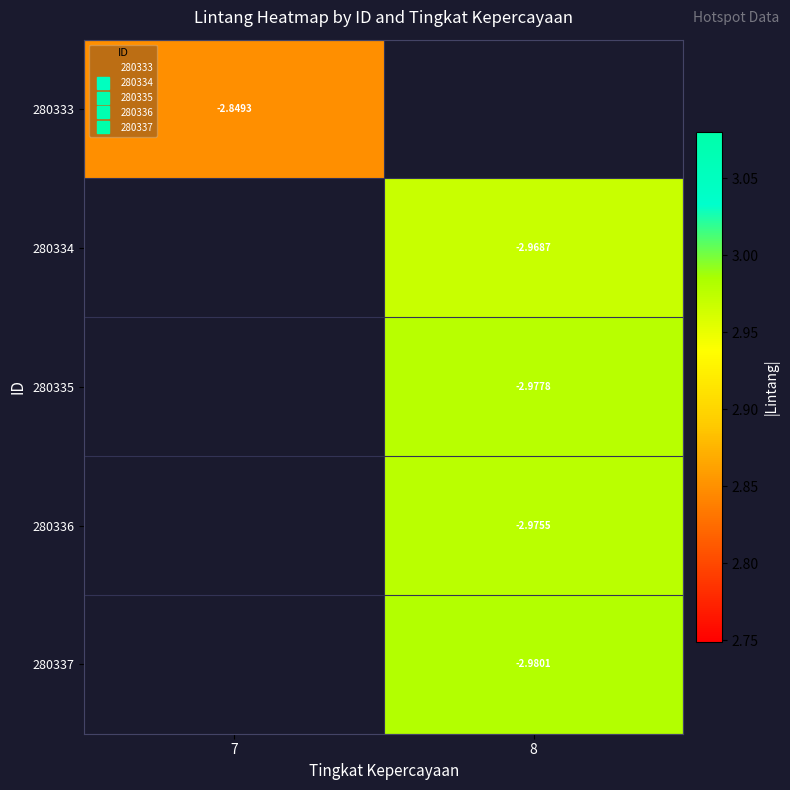

List the labels in order of 280335 value, smallest first.

7, 8